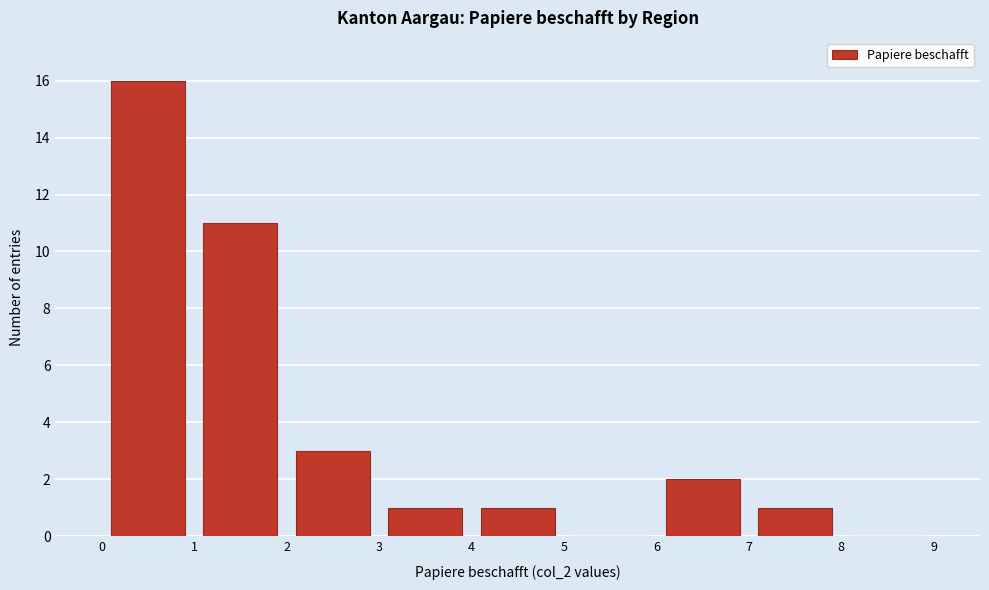

Reading left to right, list every bar in this chart as the range it spans on the x-axis followed by its height. The values are not printed on the chart, so give them approximately, as read against the axis.

0 to 1: 16
1 to 2: 11
2 to 3: 3
3 to 4: 1
4 to 5: 1
5 to 6: 0
6 to 7: 2
7 to 8: 1
8 to 9: 0